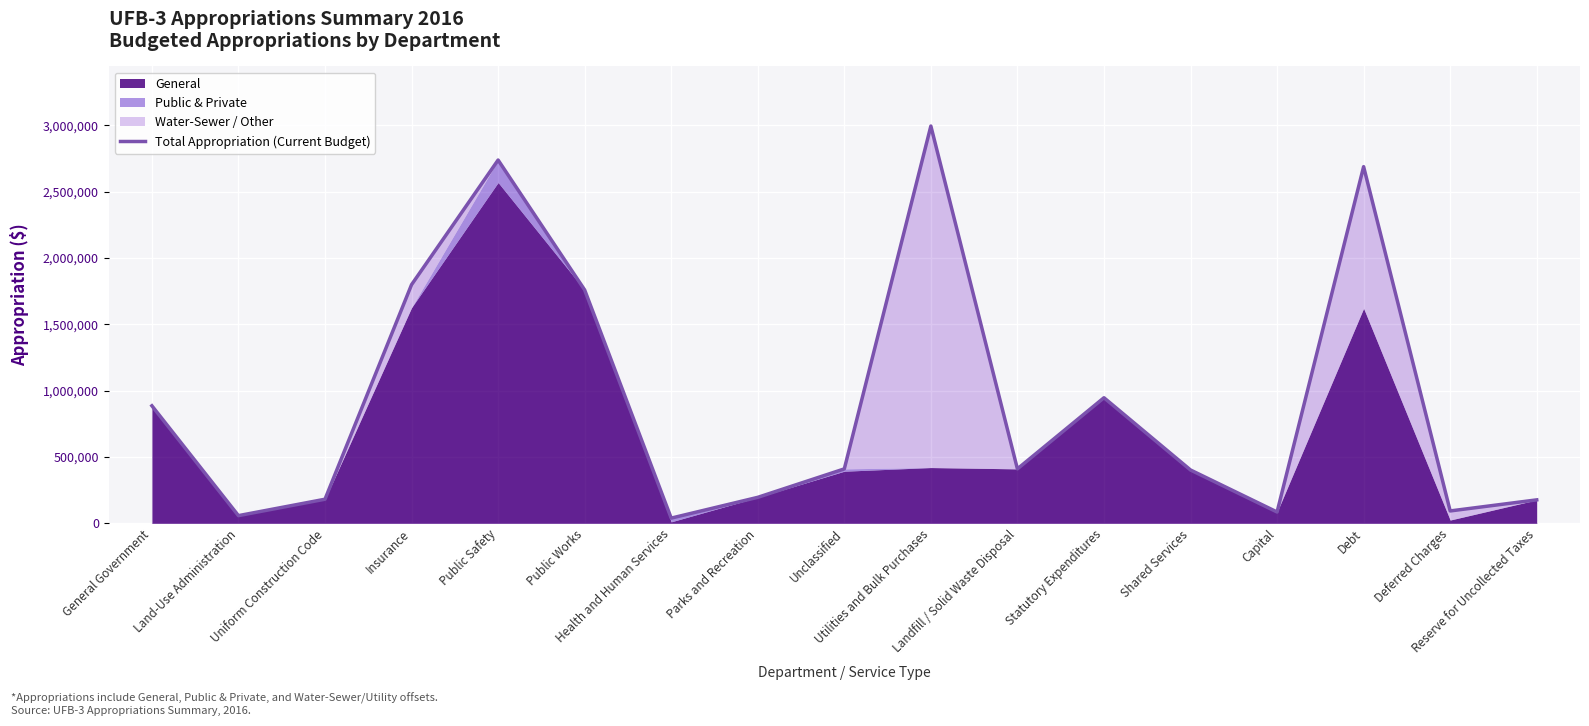

Where does the data first go above 409950?

General Government